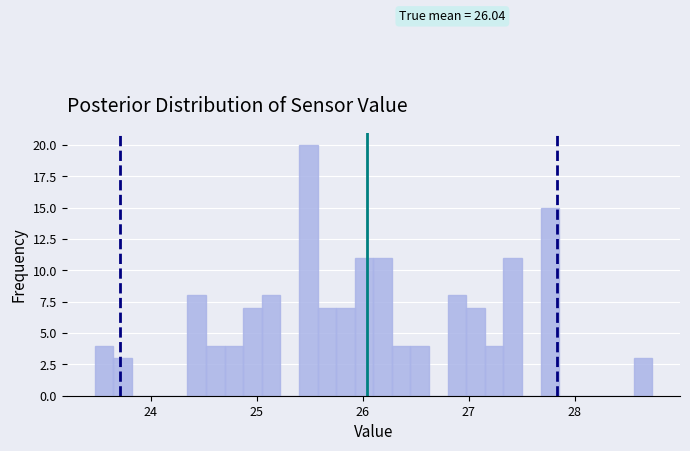

Around what value on the x-axis is the tallest bar? Give the approximate position of its centre, as read against the axis.

25.5